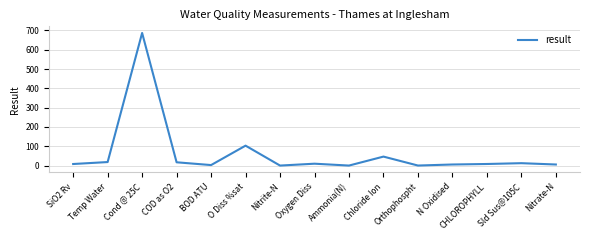

What is the difference between the maximum and minimum values?

687.0